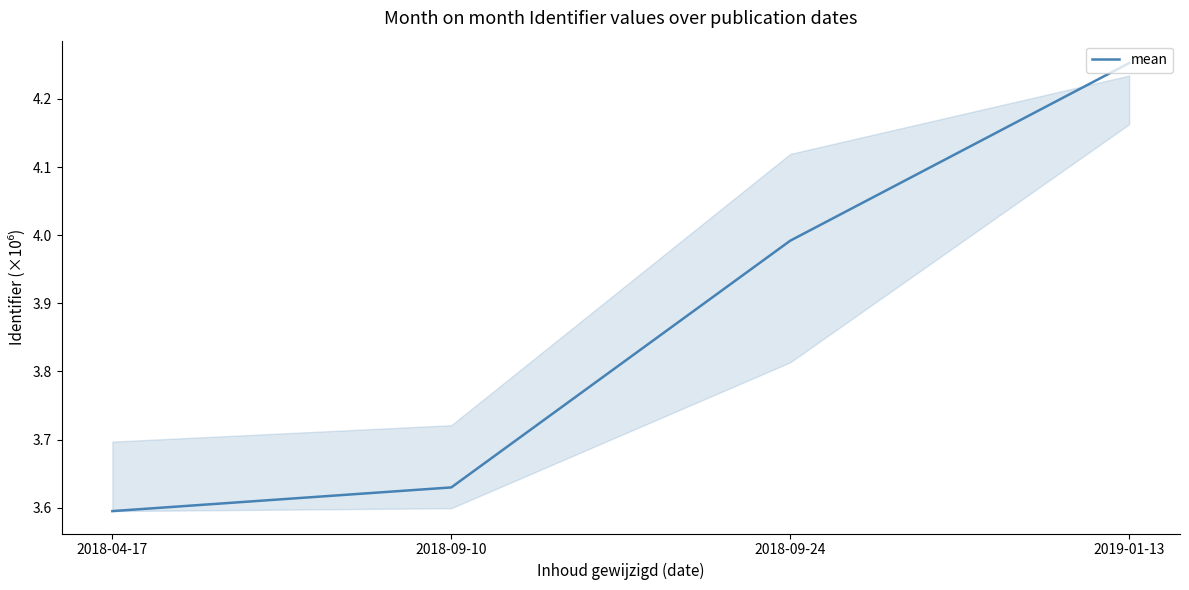

Does the chart display data point markers on the line(s)?

No